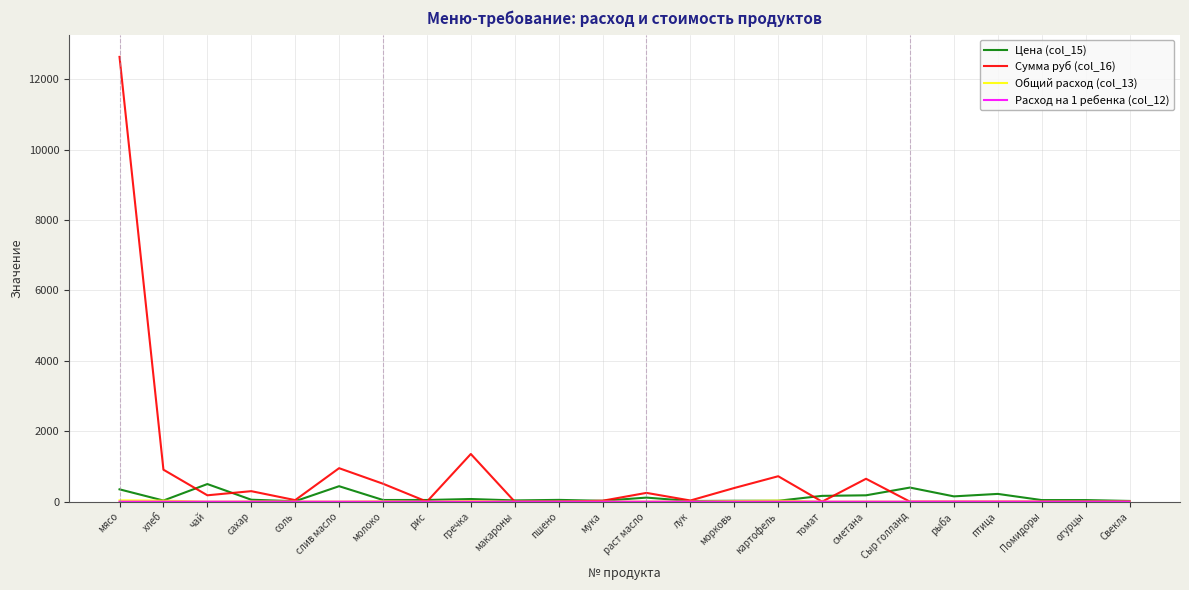

What is the difference between the highest and lowest values at раст масло?

249.1